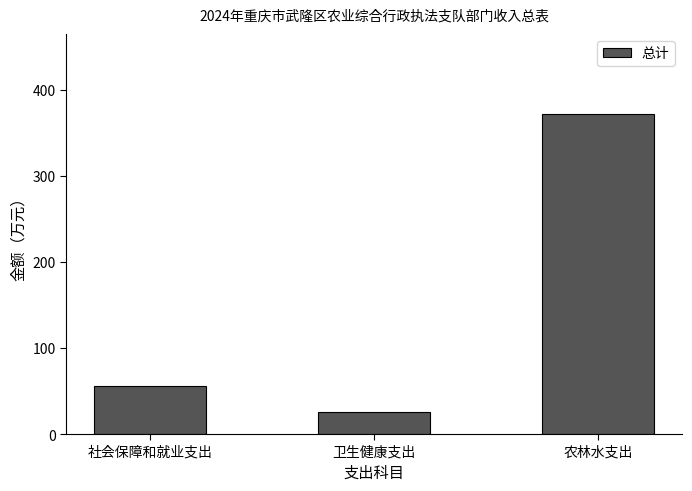

Rank the categories by value from lowest to highest.

卫生健康支出, 社会保障和就业支出, 农林水支出